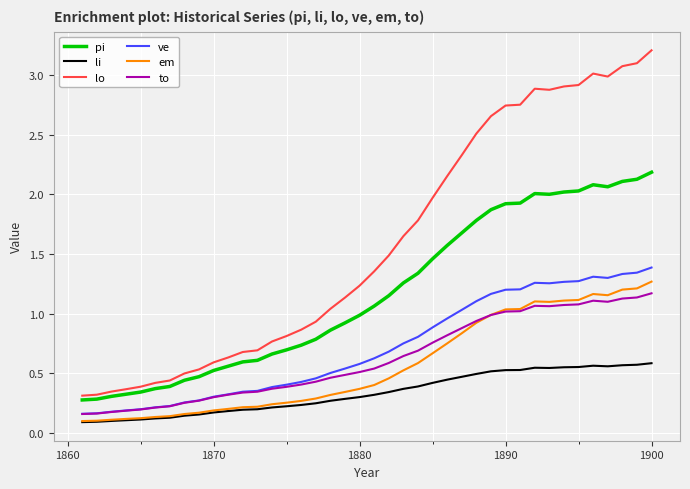

Which series has the largest total across all categories?

lo